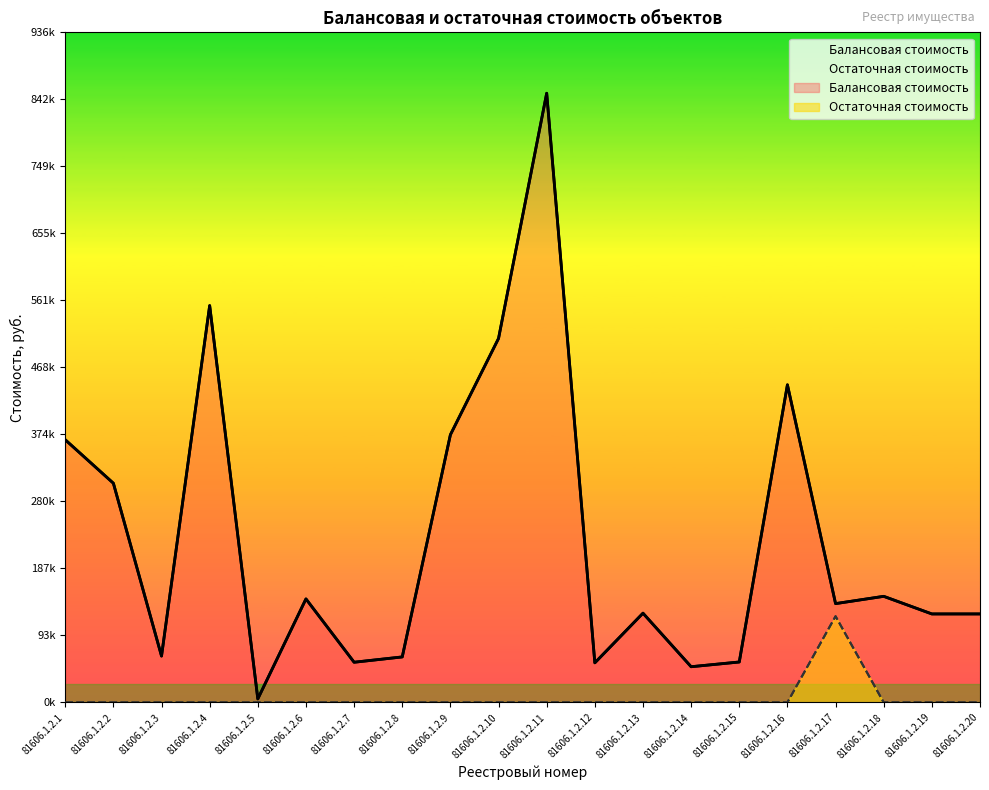

Is the value of Остаточная стоимость at 81606.1.2.7 greater than the value of Балансовая стоимость at 81606.1.2.15?

No